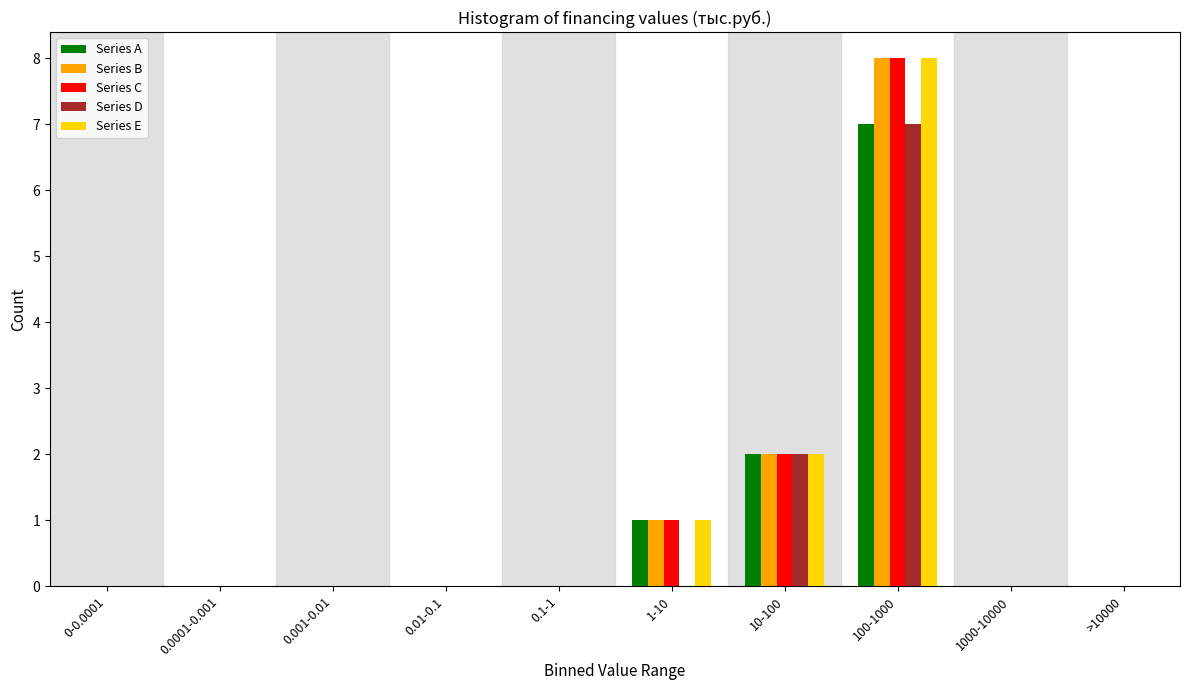

What is the sum of all Series A values?

10